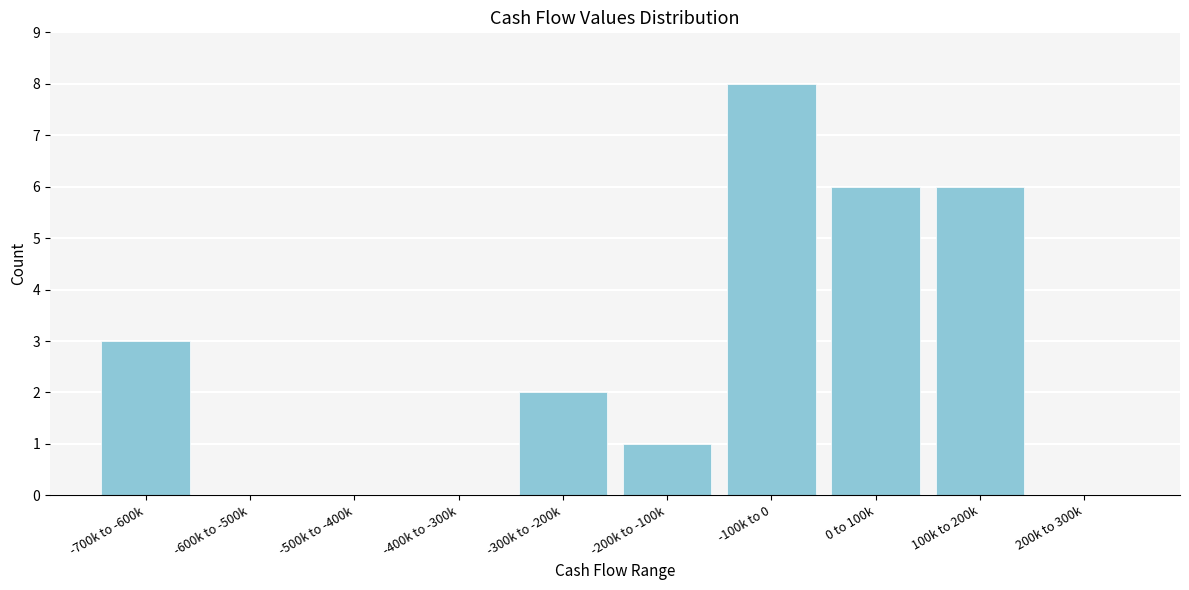

Reading right to left, list all the values displayed in this chart.

200k to 300k=0	100k to 200k=6	0 to 100k=6	-100k to 0=8	-200k to -100k=1	-300k to -200k=2	-400k to -300k=0	-500k to -400k=0	-600k to -500k=0	-700k to -600k=3